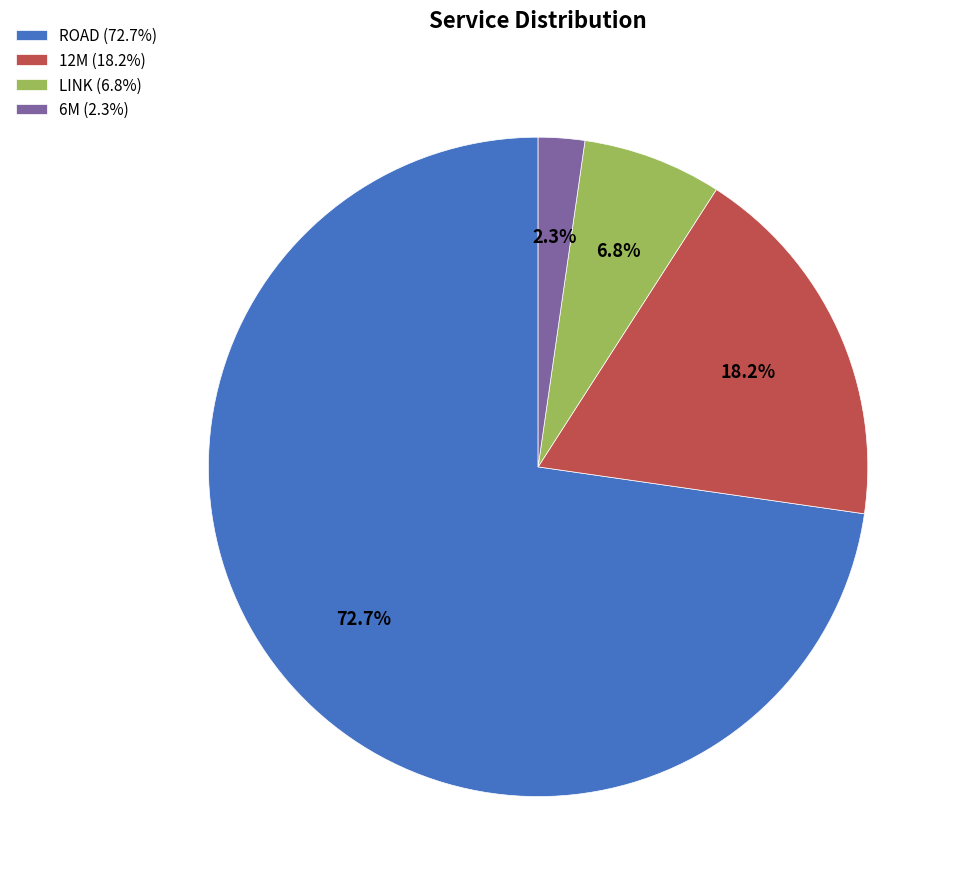

Is there a majority slice in this chart?

Yes